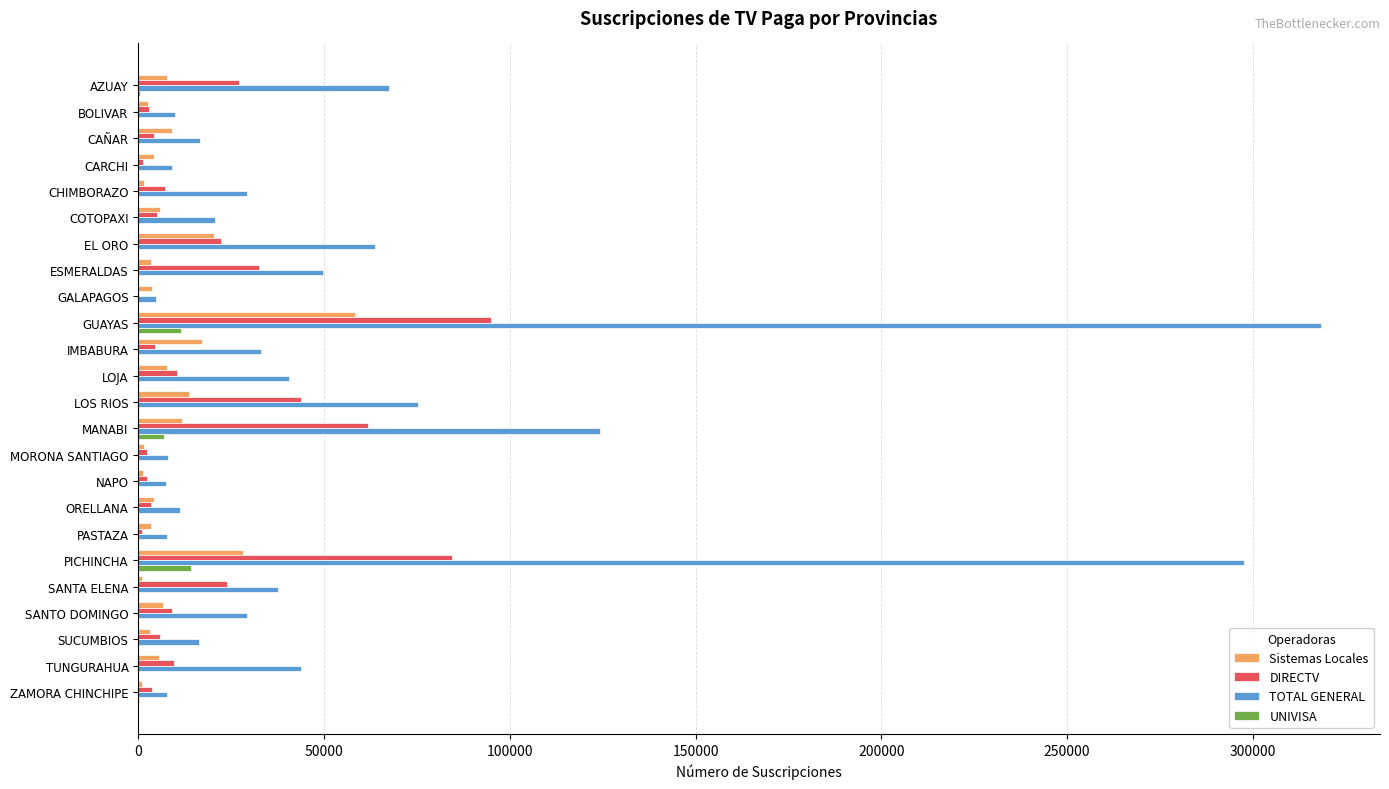

What is the sum of all DIRECTV values?

463386